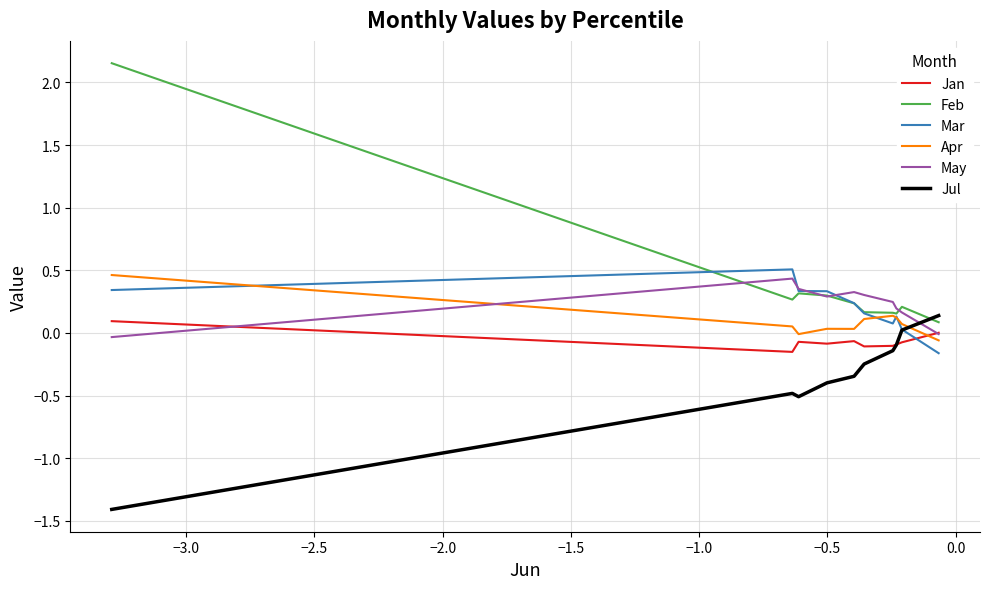

Which series has the largest total across all categories?

Feb